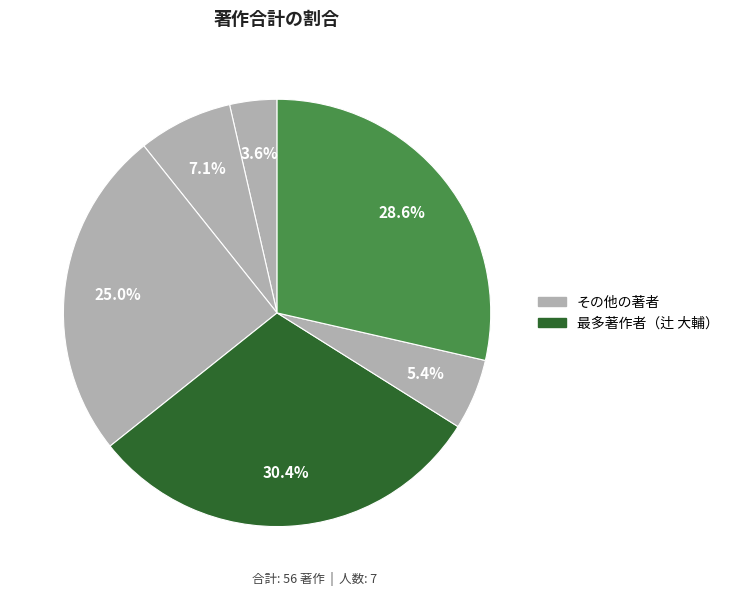

Count the number of slices in the pie.

7